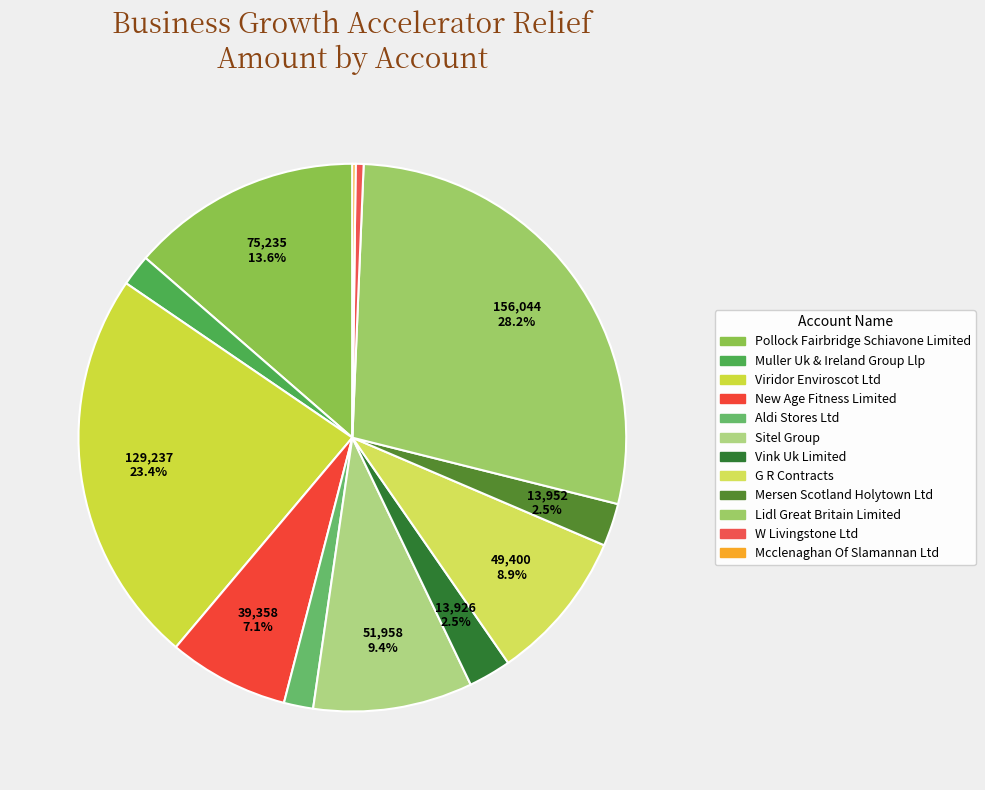

Does Vink Uk Limited account for over 50% of the chart?

No